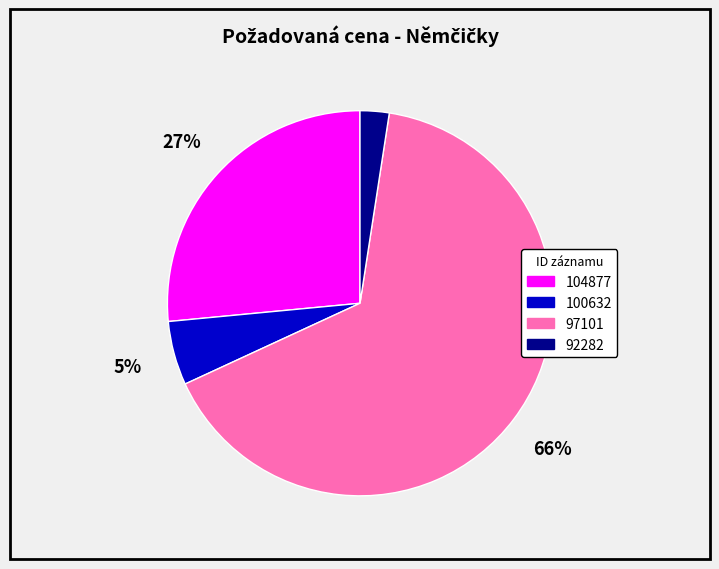

To the nearest percent, what portion does 97101 represent?

66%